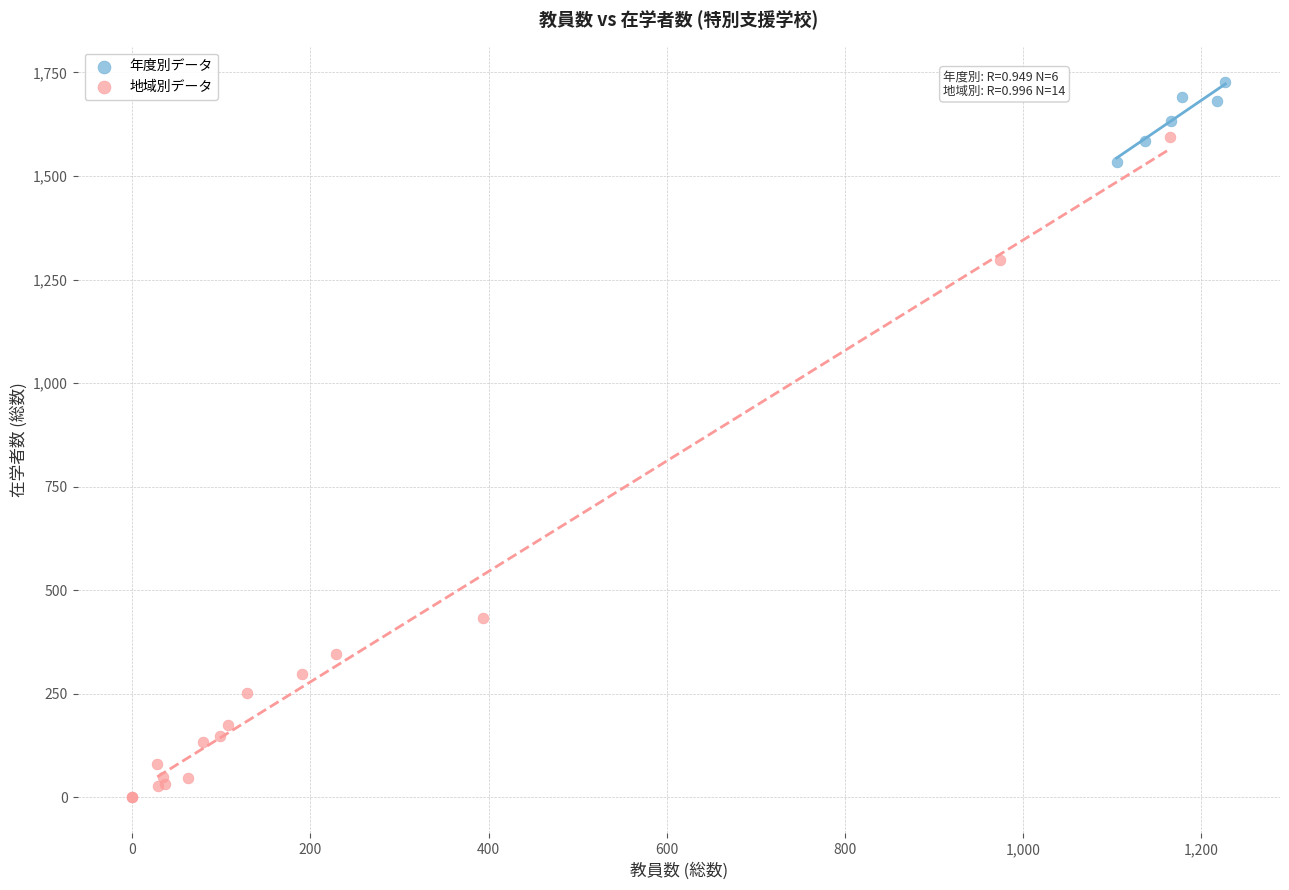

Which series has the widest spread of Y values?

地域別データ